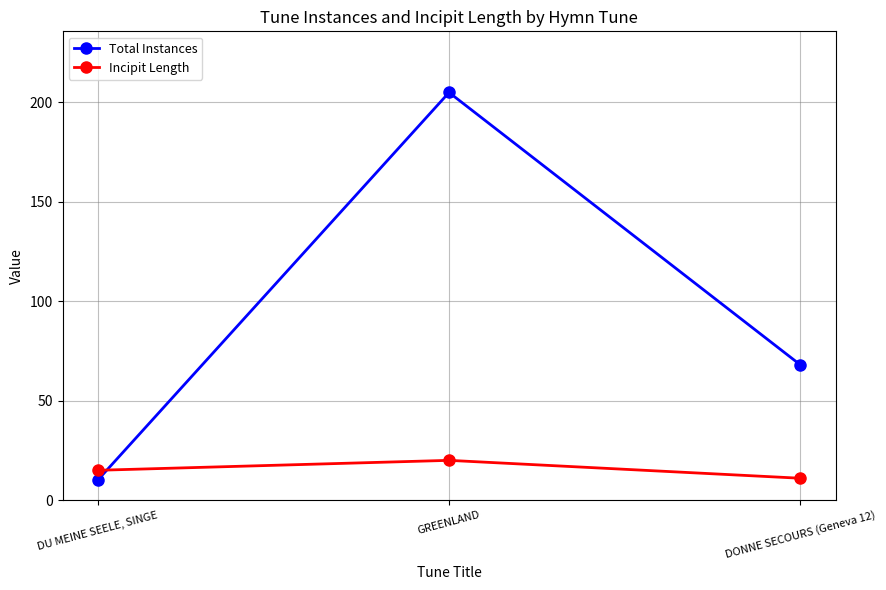

What is the sum of all Total Instances values?

283